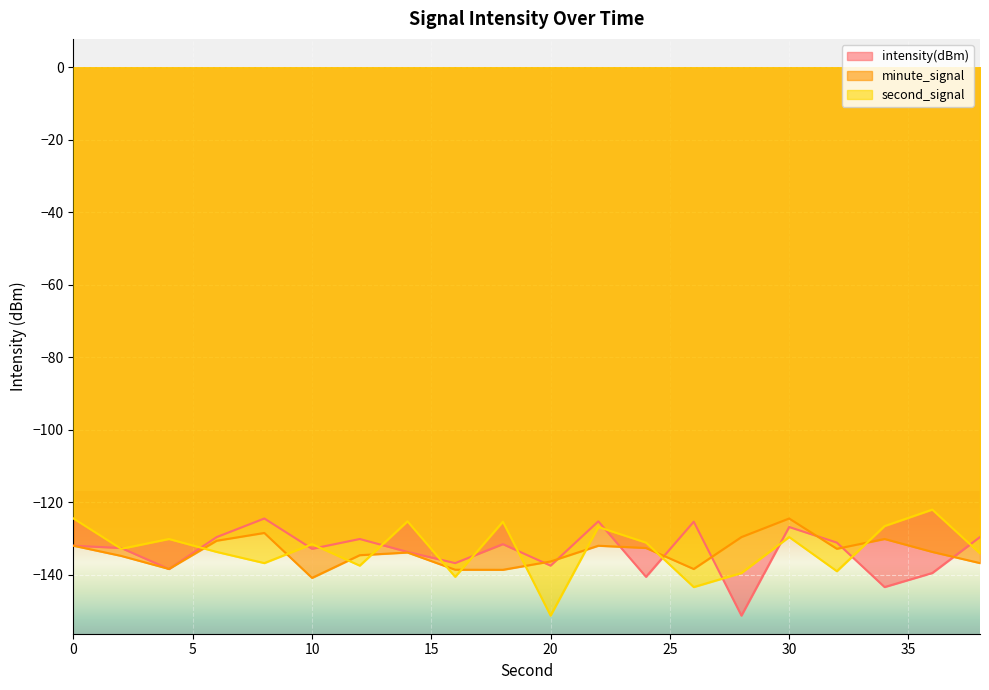

What is the difference between the second highest and minimum values in the intensity(dBm) series?

26.0